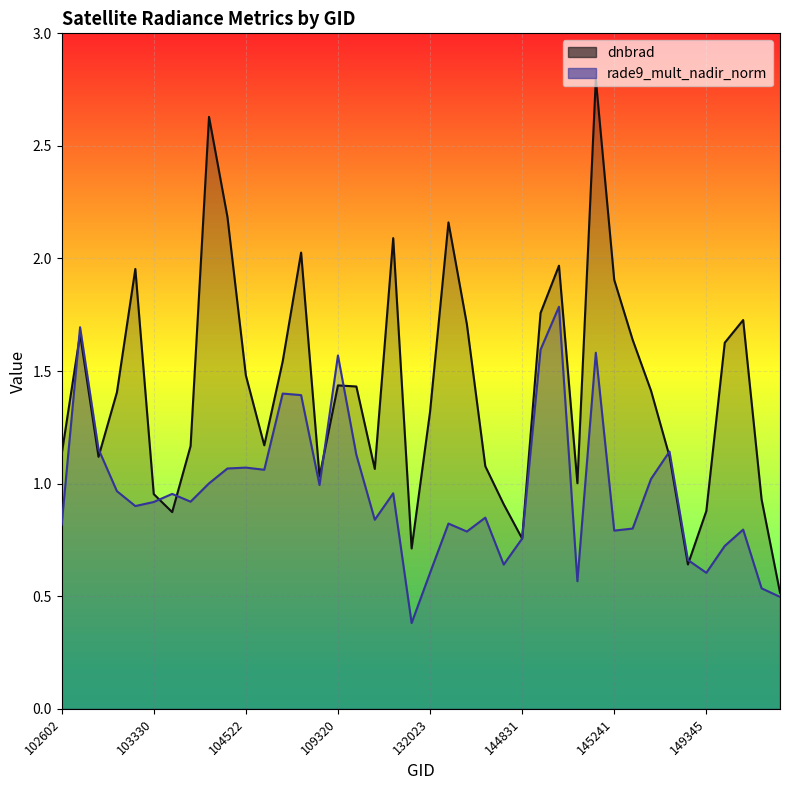

Which category has the lowest value across all series?

115692